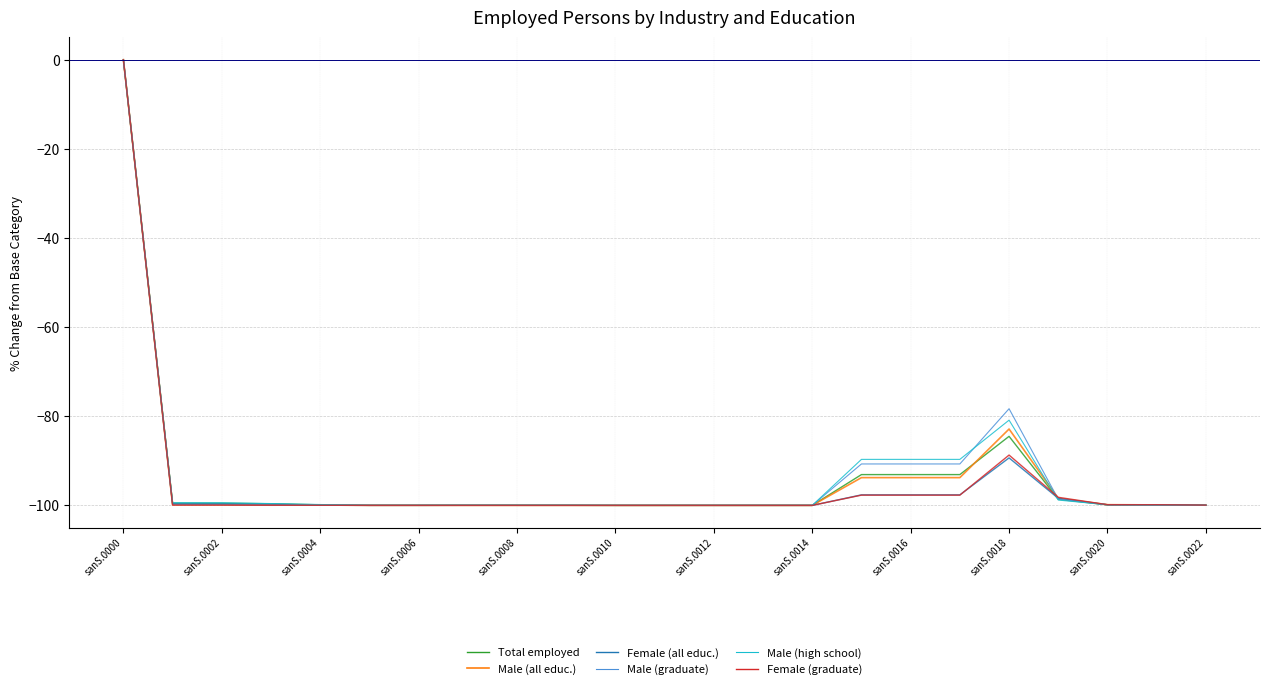

What is the minimum value shown in the chart?

-100.0